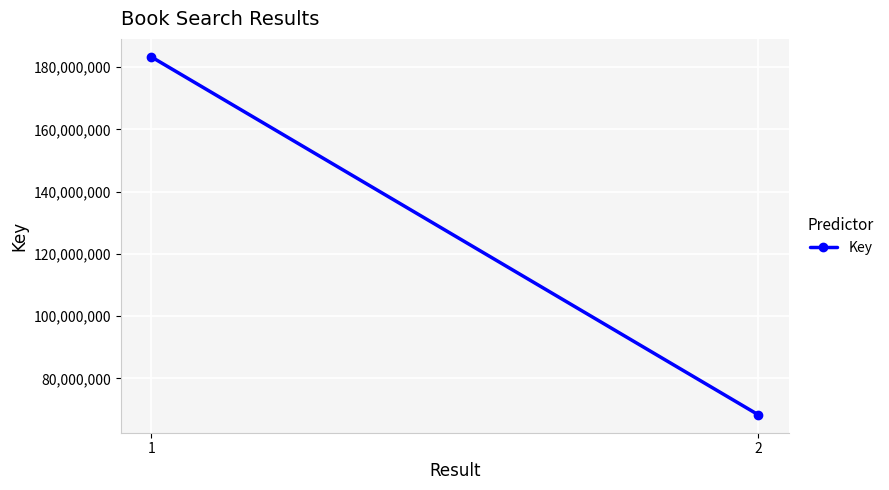

Which category has the highest value across all series?

1